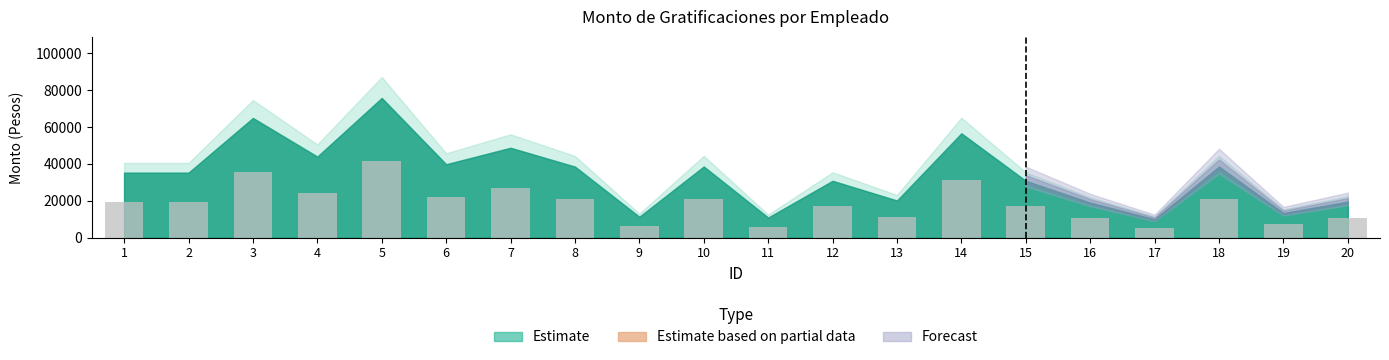

At which category does the chart reach its peak across all series?

5